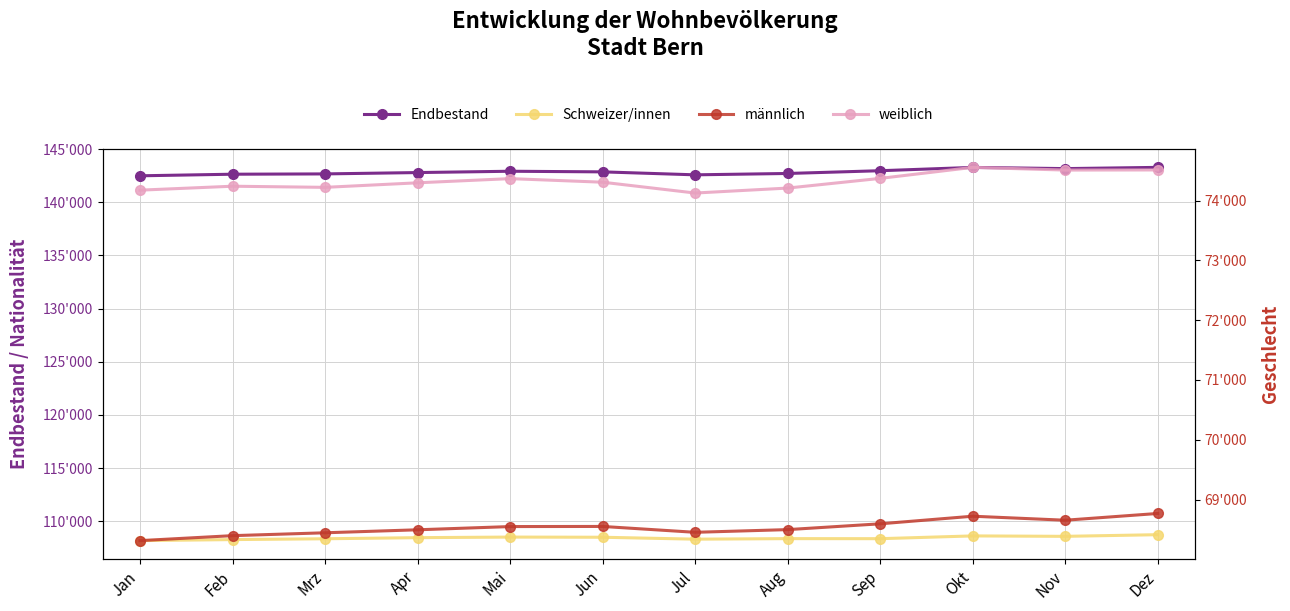

Which series changed the most between Jan and Nov?

Endbestand